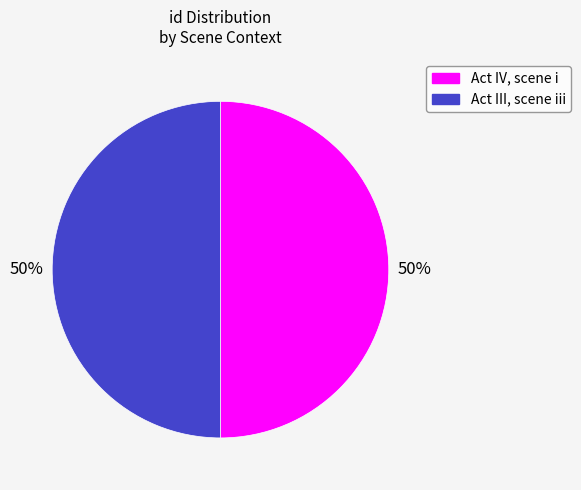

Do Act IV, scene i and Act III, scene iii together represent more than half of the pie?

Yes